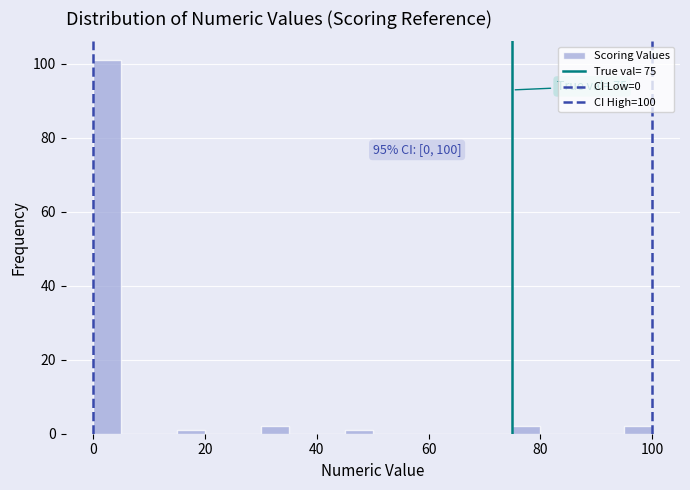

Around what value on the x-axis is the tallest bar? Give the approximate position of its centre, as read against the axis.

2